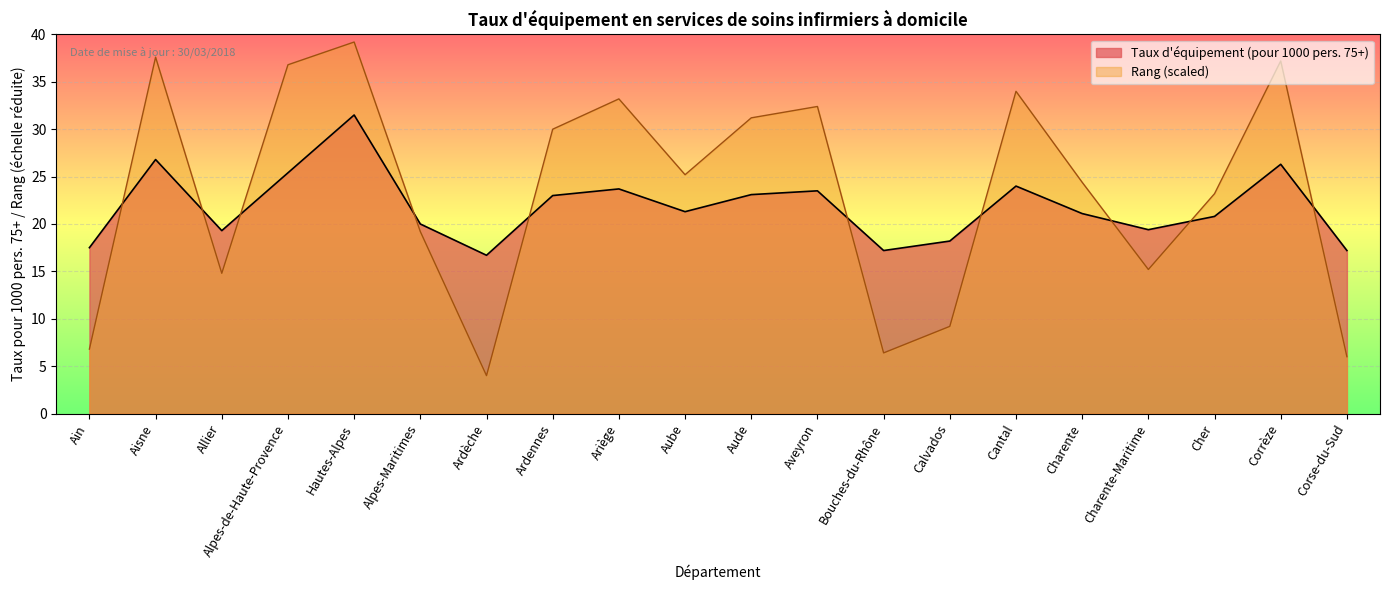

What is the maximum value for Taux d'équipement (pour 1000 pers. 75+)?

31.5